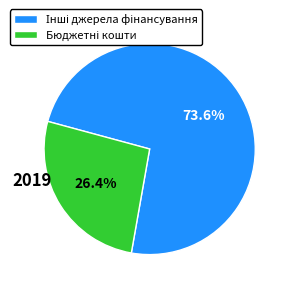

To the nearest percent, what is the difference between the largest and smallest slice percentages?

47%